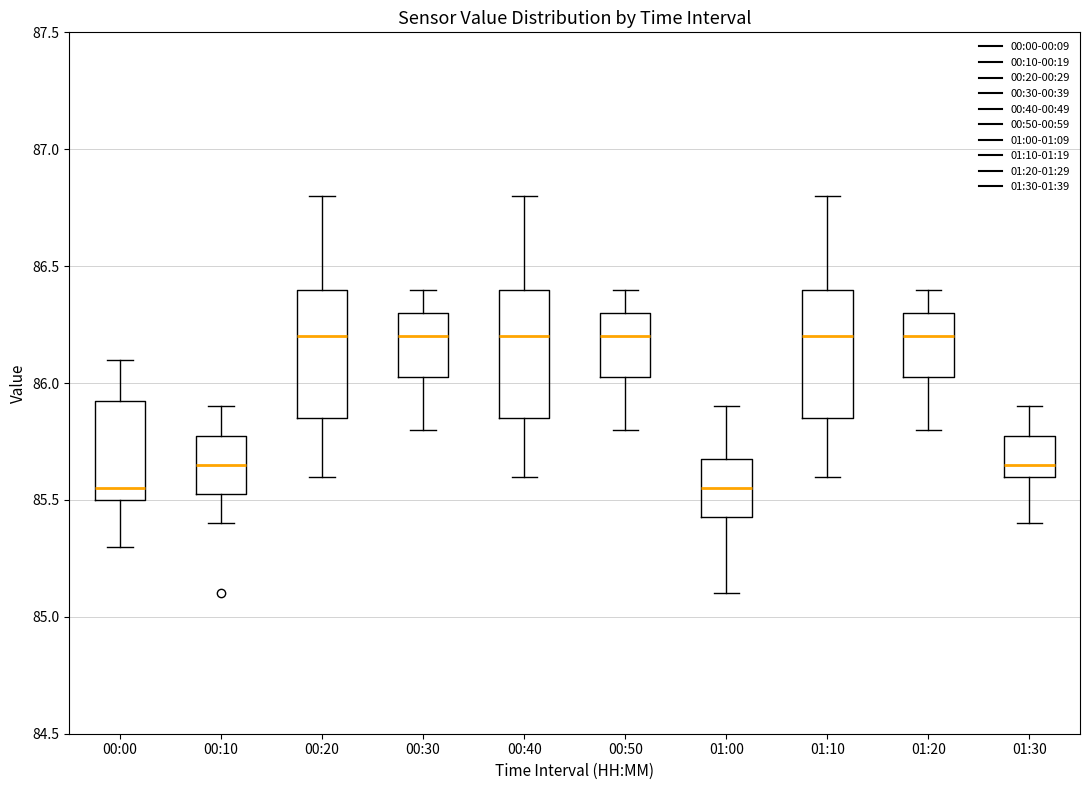

Reading left to right, transcribe this box plot: for each box, give where its median line is, the range the box spans, and where its two whiskers end, as read against the y-axis. The values are not printed on the chart, so give them approximately, as read against the axis.

00:00: median 85.55, box 85.50 to 85.95, whiskers 85.30 to 86.10
00:10: median 85.65, box 85.55 to 85.80, whiskers 85.40 to 85.90
00:20: median 86.20, box 85.85 to 86.40, whiskers 85.60 to 86.80
00:30: median 86.20, box 86.05 to 86.30, whiskers 85.80 to 86.40
00:40: median 86.20, box 85.85 to 86.40, whiskers 85.60 to 86.80
00:50: median 86.20, box 86.05 to 86.30, whiskers 85.80 to 86.40
01:00: median 85.55, box 85.45 to 85.70, whiskers 85.10 to 85.90
01:10: median 86.20, box 85.85 to 86.40, whiskers 85.60 to 86.80
01:20: median 86.20, box 86.05 to 86.30, whiskers 85.80 to 86.40
01:30: median 85.65, box 85.60 to 85.80, whiskers 85.40 to 85.90